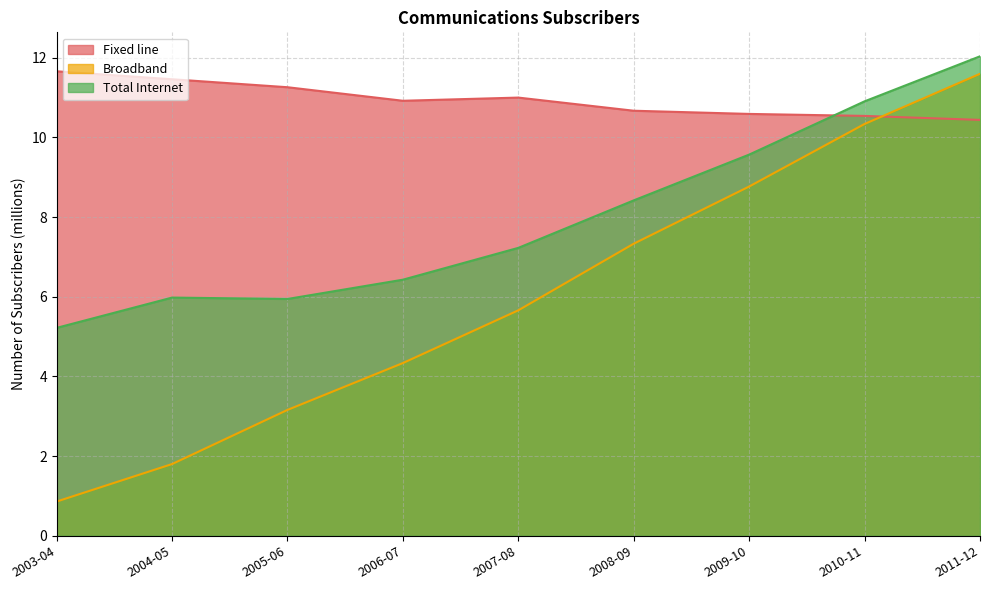

True or false: Broadband has more than 0 interior local peaks.

False